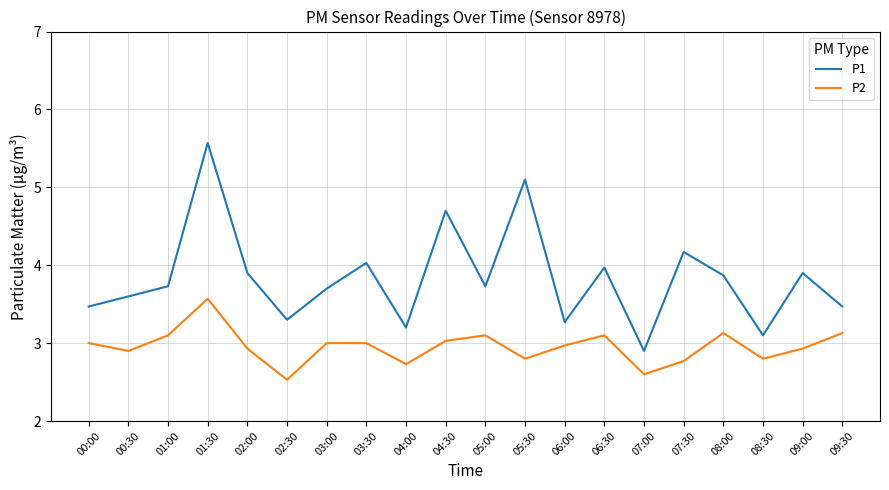

What is the difference between the maximum and minimum values in the P2 series?

1.0